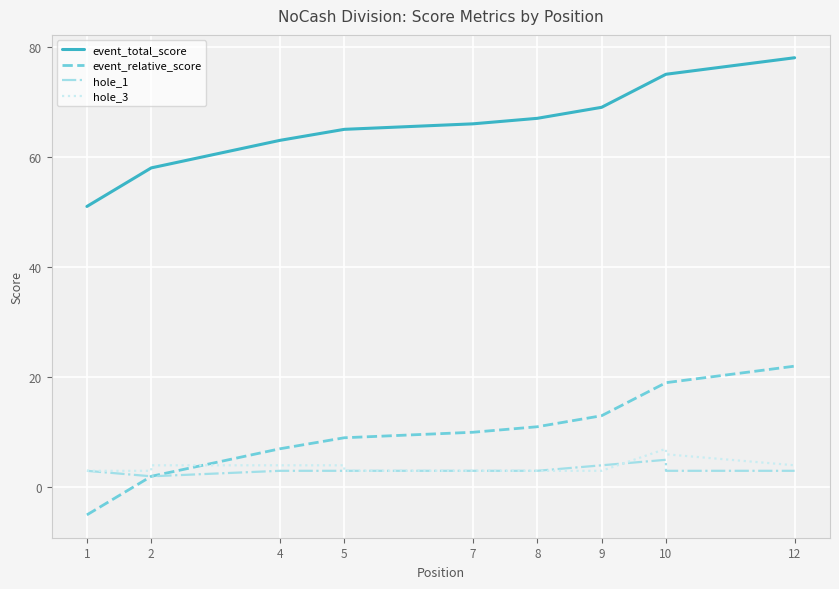

What is the approximate value of hole_3 at 10?

6